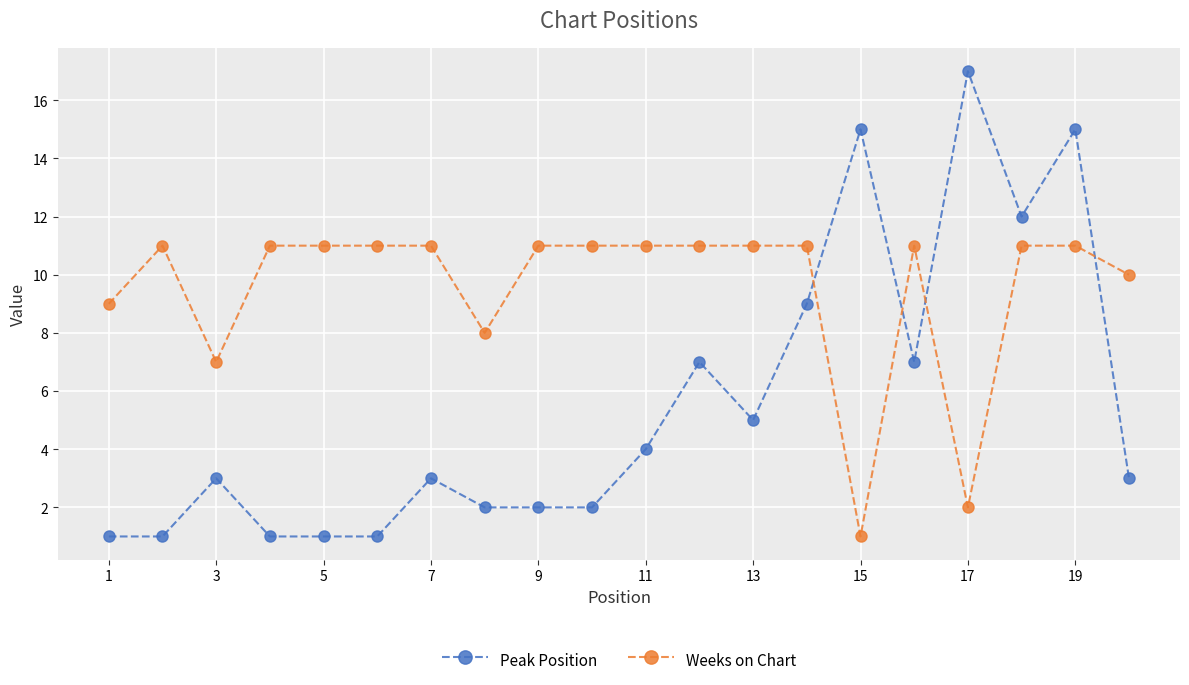

What is the maximum value shown in the chart?

17